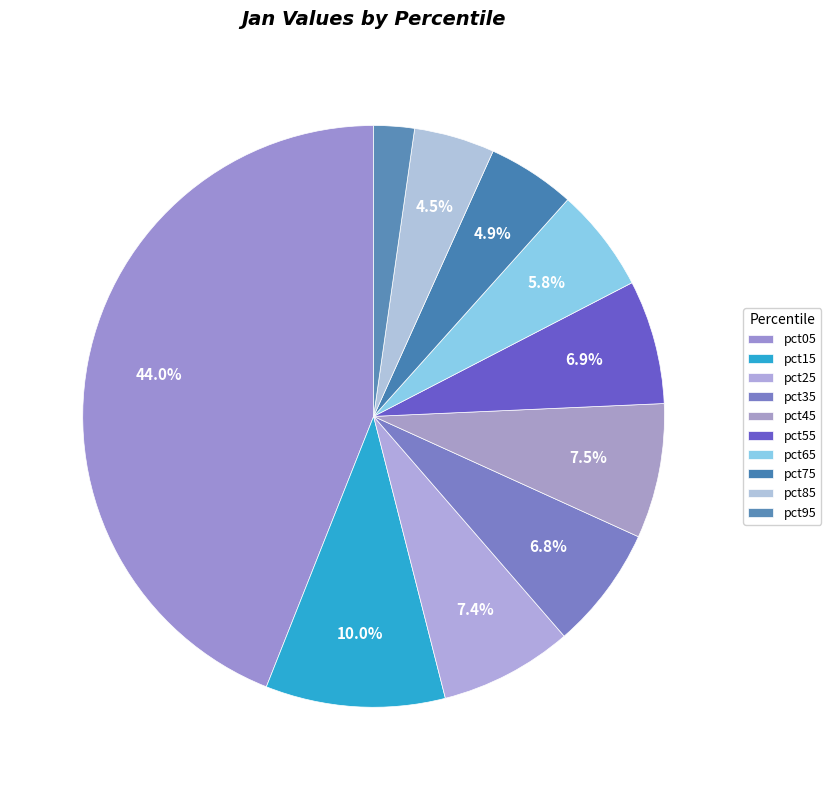

What is the change in value from pct25 to pct65?

-0.1